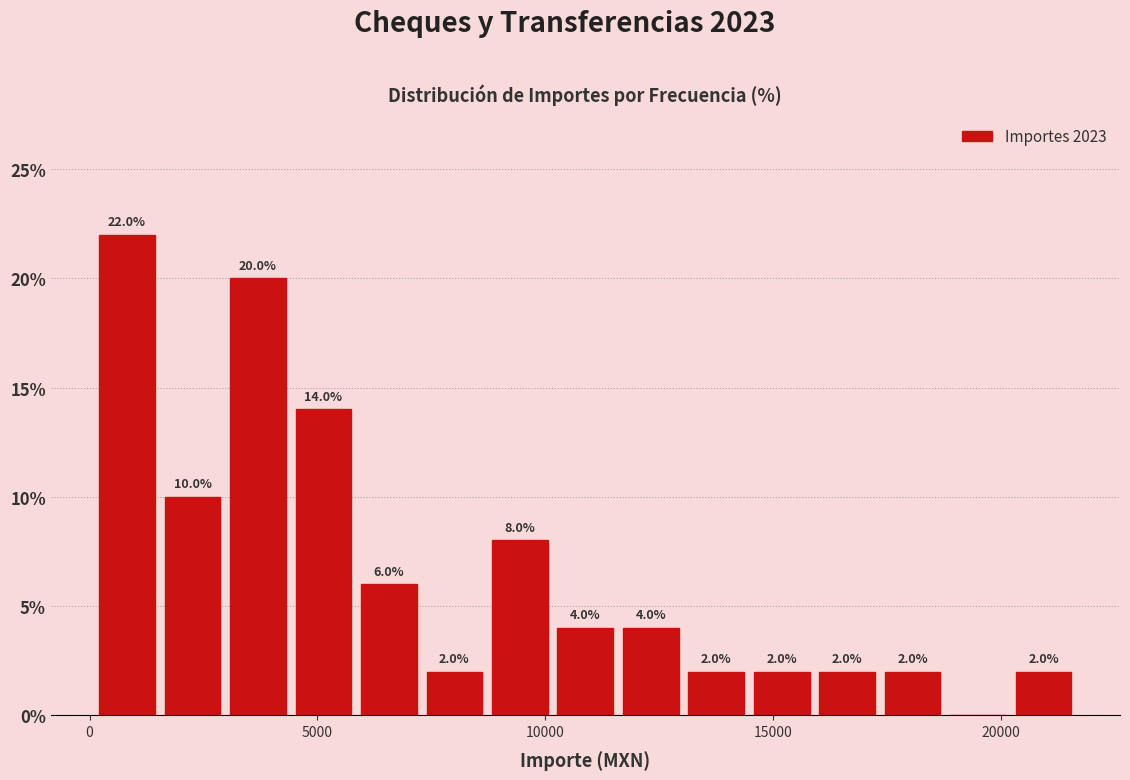

Read against the x-axis, roughly where is the centre of the tallest bar?

1000